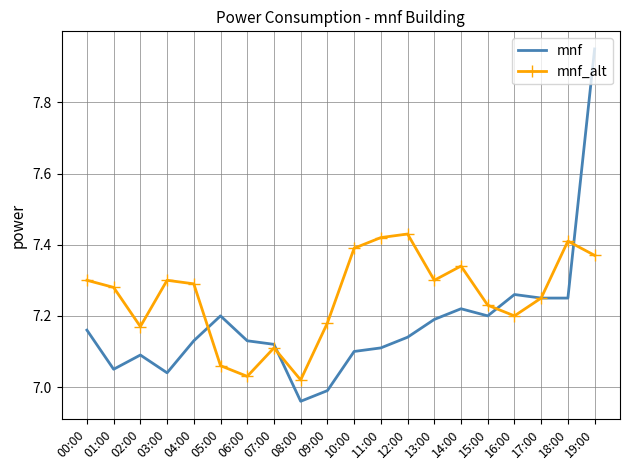

How many interior local valleys does the mnf_alt series have?

5